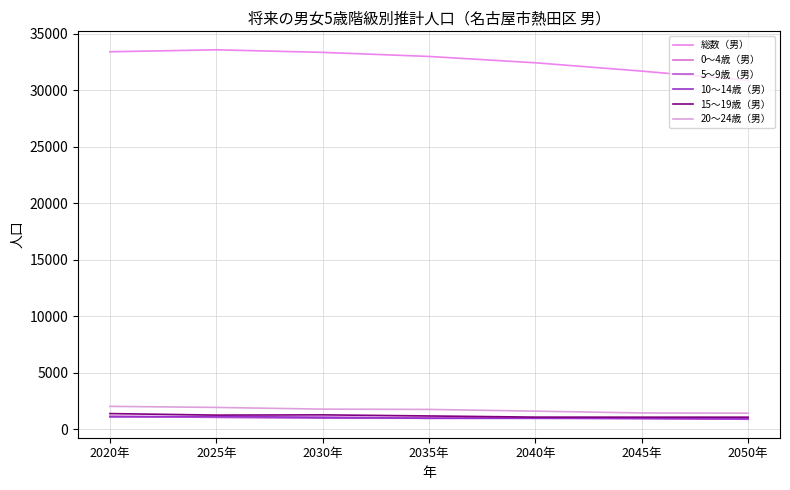

What are all the series names shown in the legend?

総数（男）, 0～4歳（男）, 5～9歳（男）, 10～14歳（男）, 15～19歳（男）, 20～24歳（男）